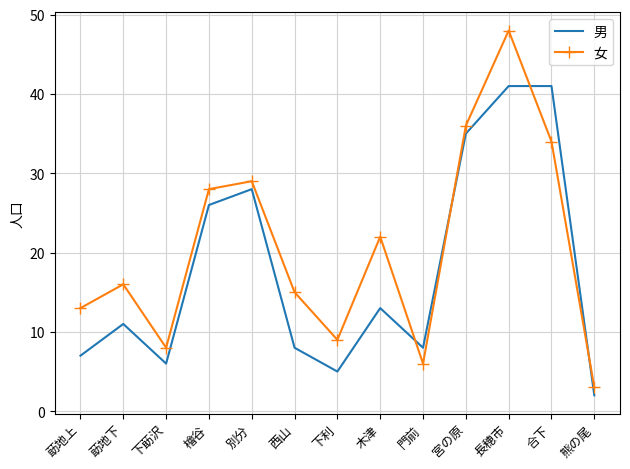

At which category is the sum across all series the highest?

長穂市